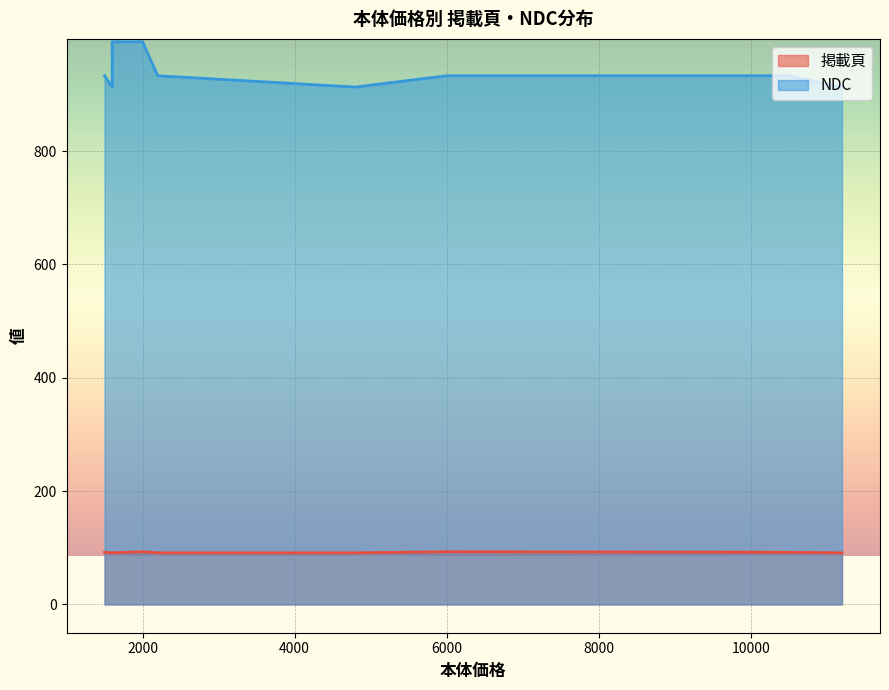

In NDC, how many points are higher than both neighbors (excluding endpoints)?

1